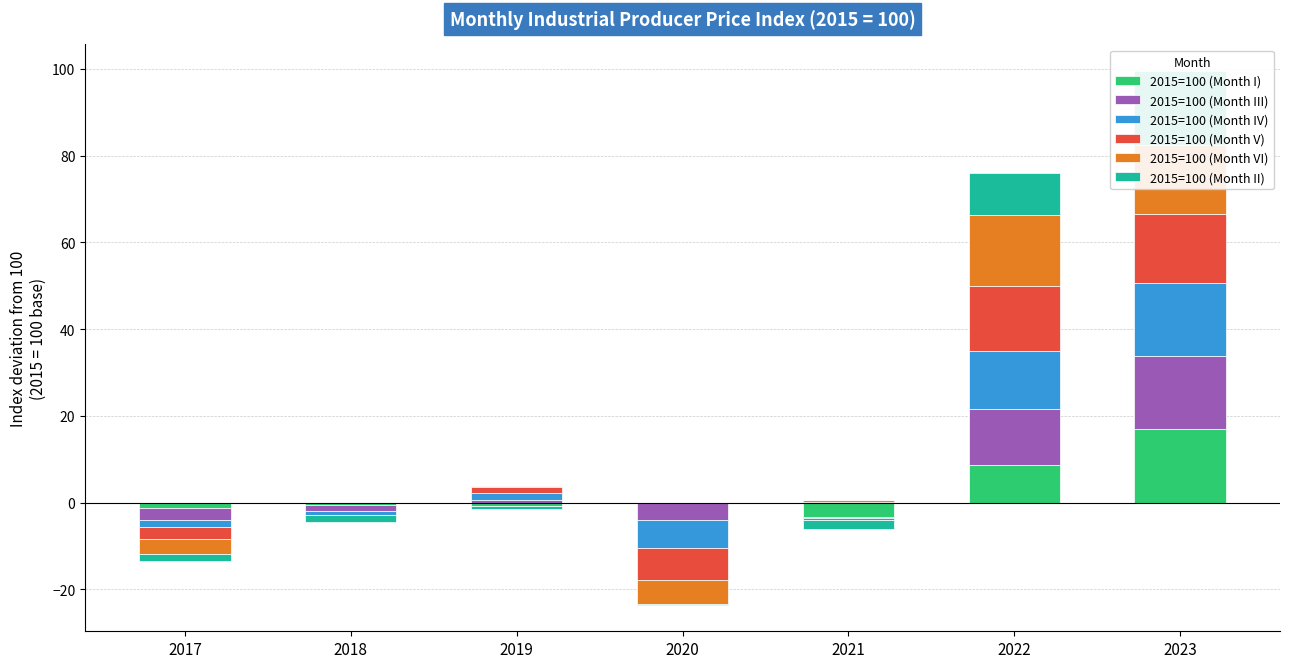

Is it true that 2015=100 (Month I) equals -10.0 at 2020?

False